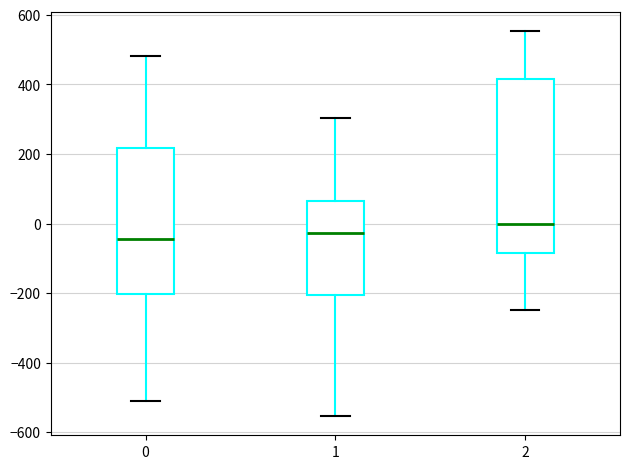

Reading left to right, read every box against the y-axis: the position of its median line, the range the box covers, and the ends of its whiskers. The values are not printed on the chart, so give them approximately, as read against the axis.

0: median -40, box -200 to 220, whiskers -500 to 480
1: median -20, box -200 to 60, whiskers -560 to 300
2: median 0, box -80 to 420, whiskers -240 to 560